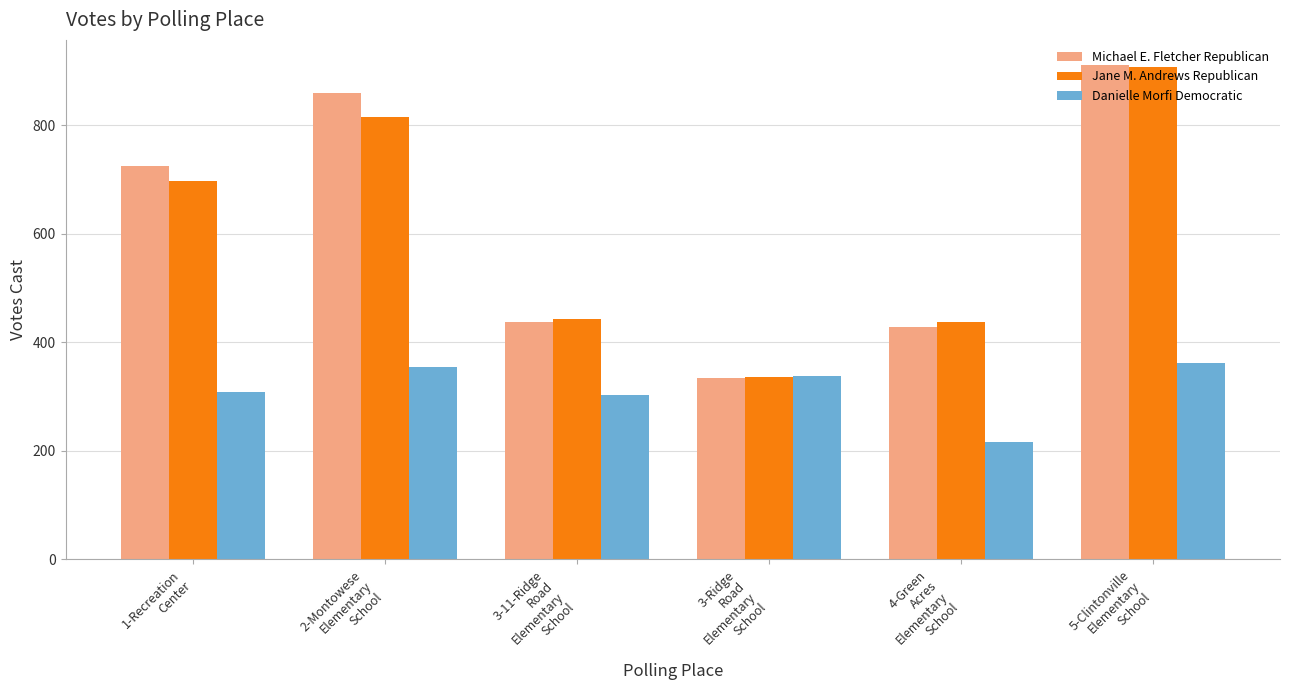

Which series has the largest range (max minus min)?

Michael E. Fletcher Republican